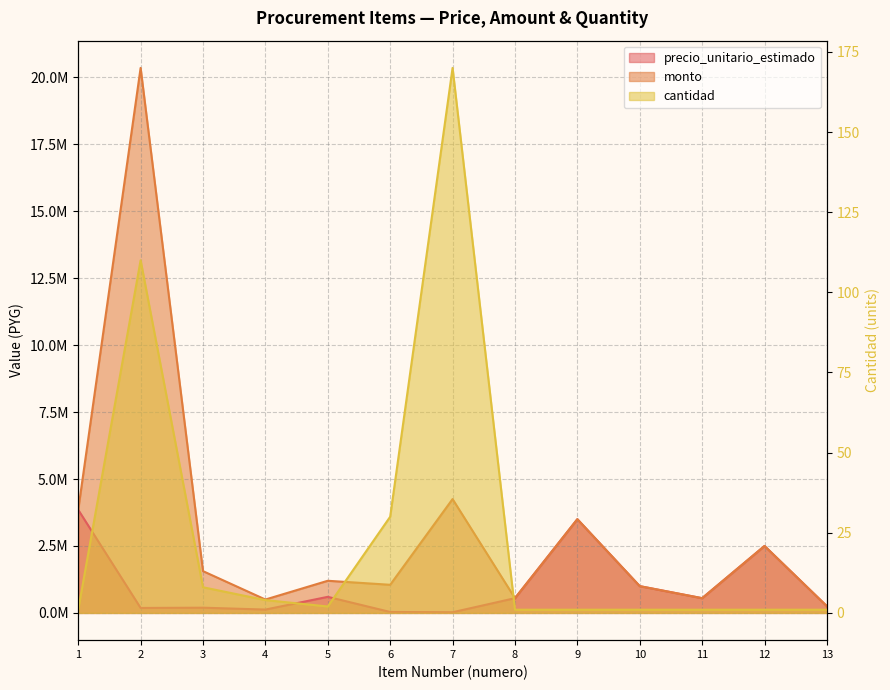

Between 11 and 13, which series saw the biggest shift?

precio_unitario_estimado